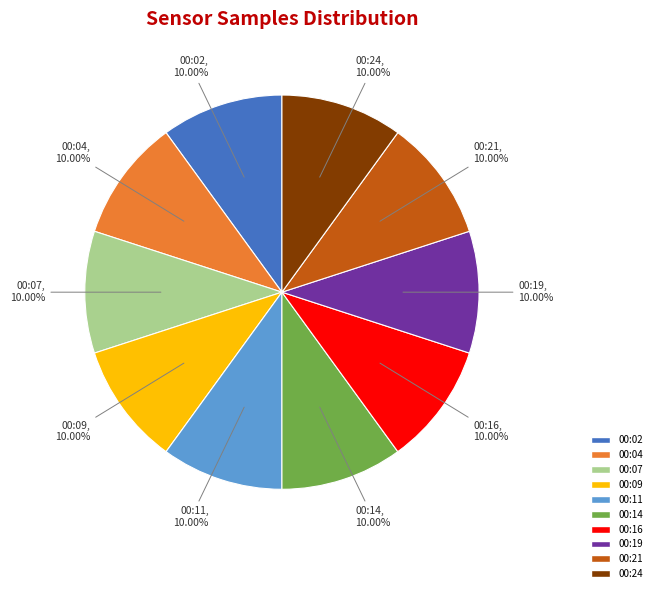

What percentage do 00:02 and 00:11 together represent?

20.0%